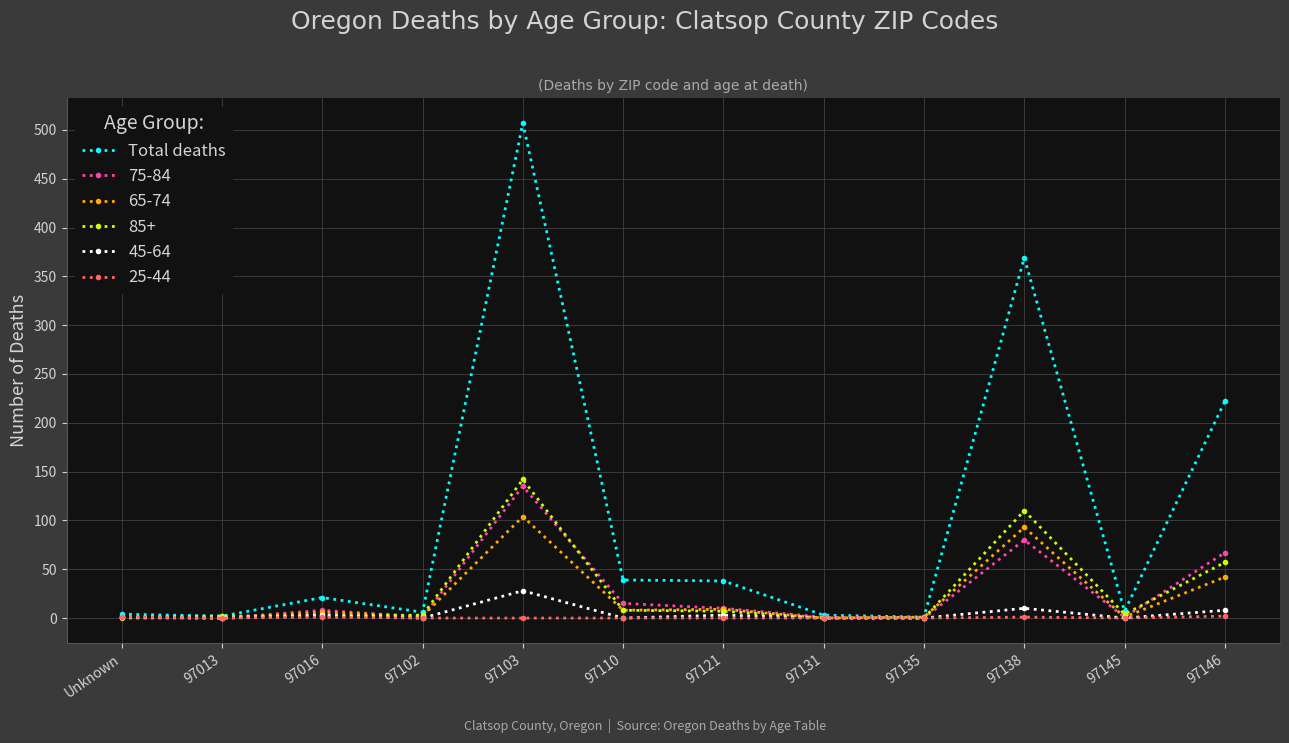

The 85+ series shows 2 at 97013. True or false?

True